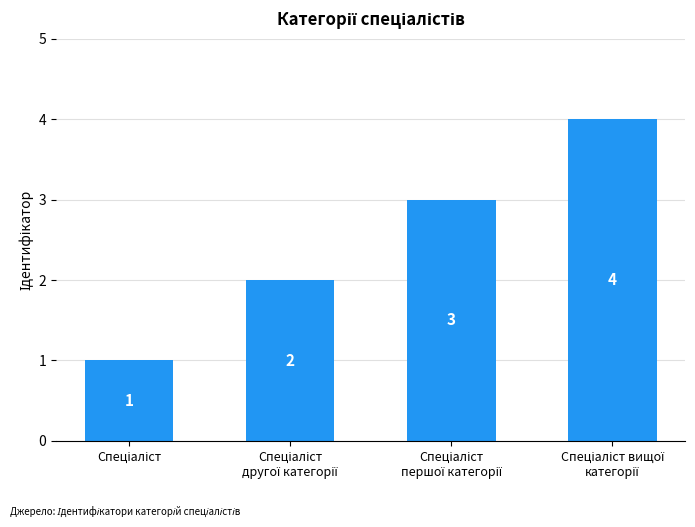

What is the difference between the maximum and minimum values?

3